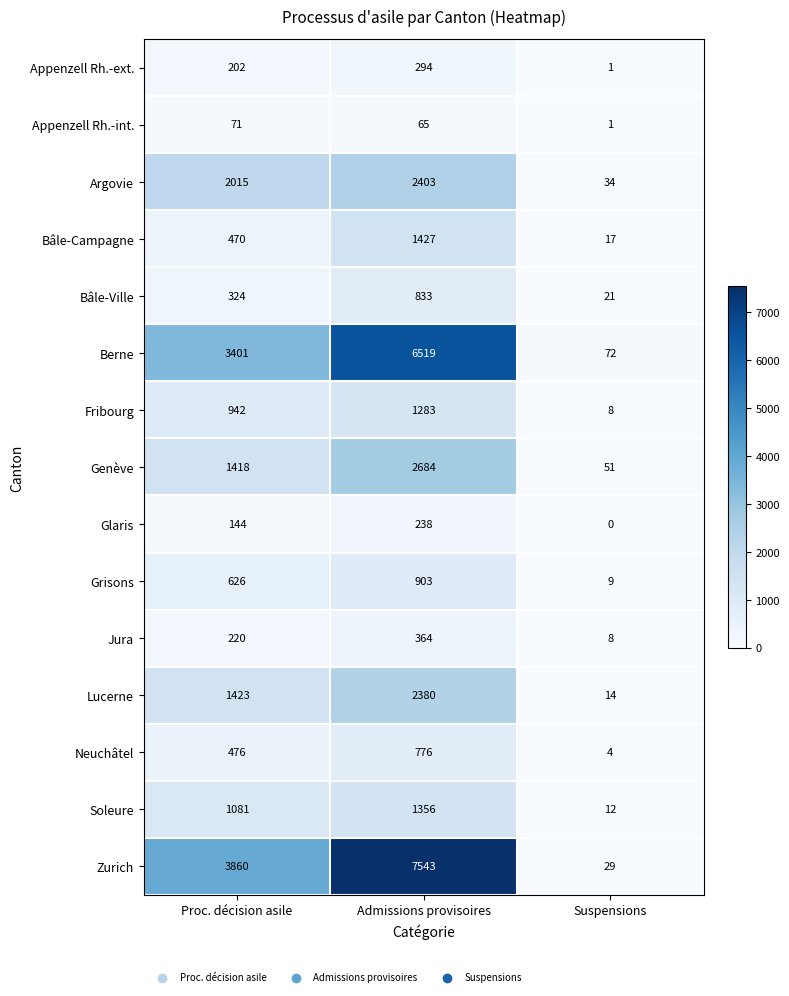

What is the difference between the Berne values at Admissions provisoires and Proc. décision asile?

3118